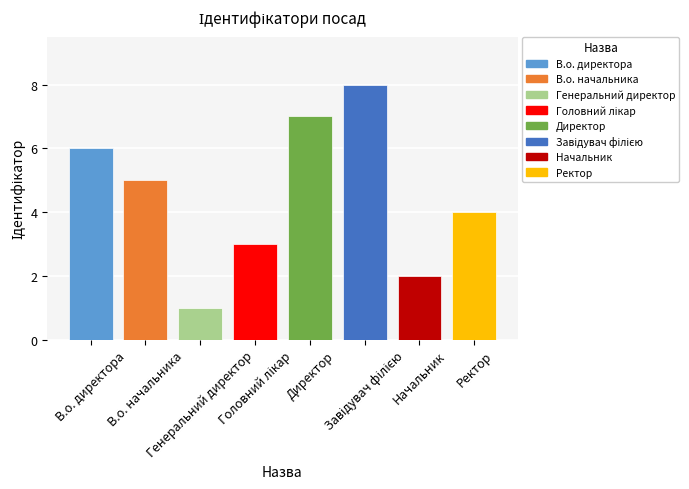

Reading left to right, extract all data points from this chart.

6	5	1	3	7	8	2	4